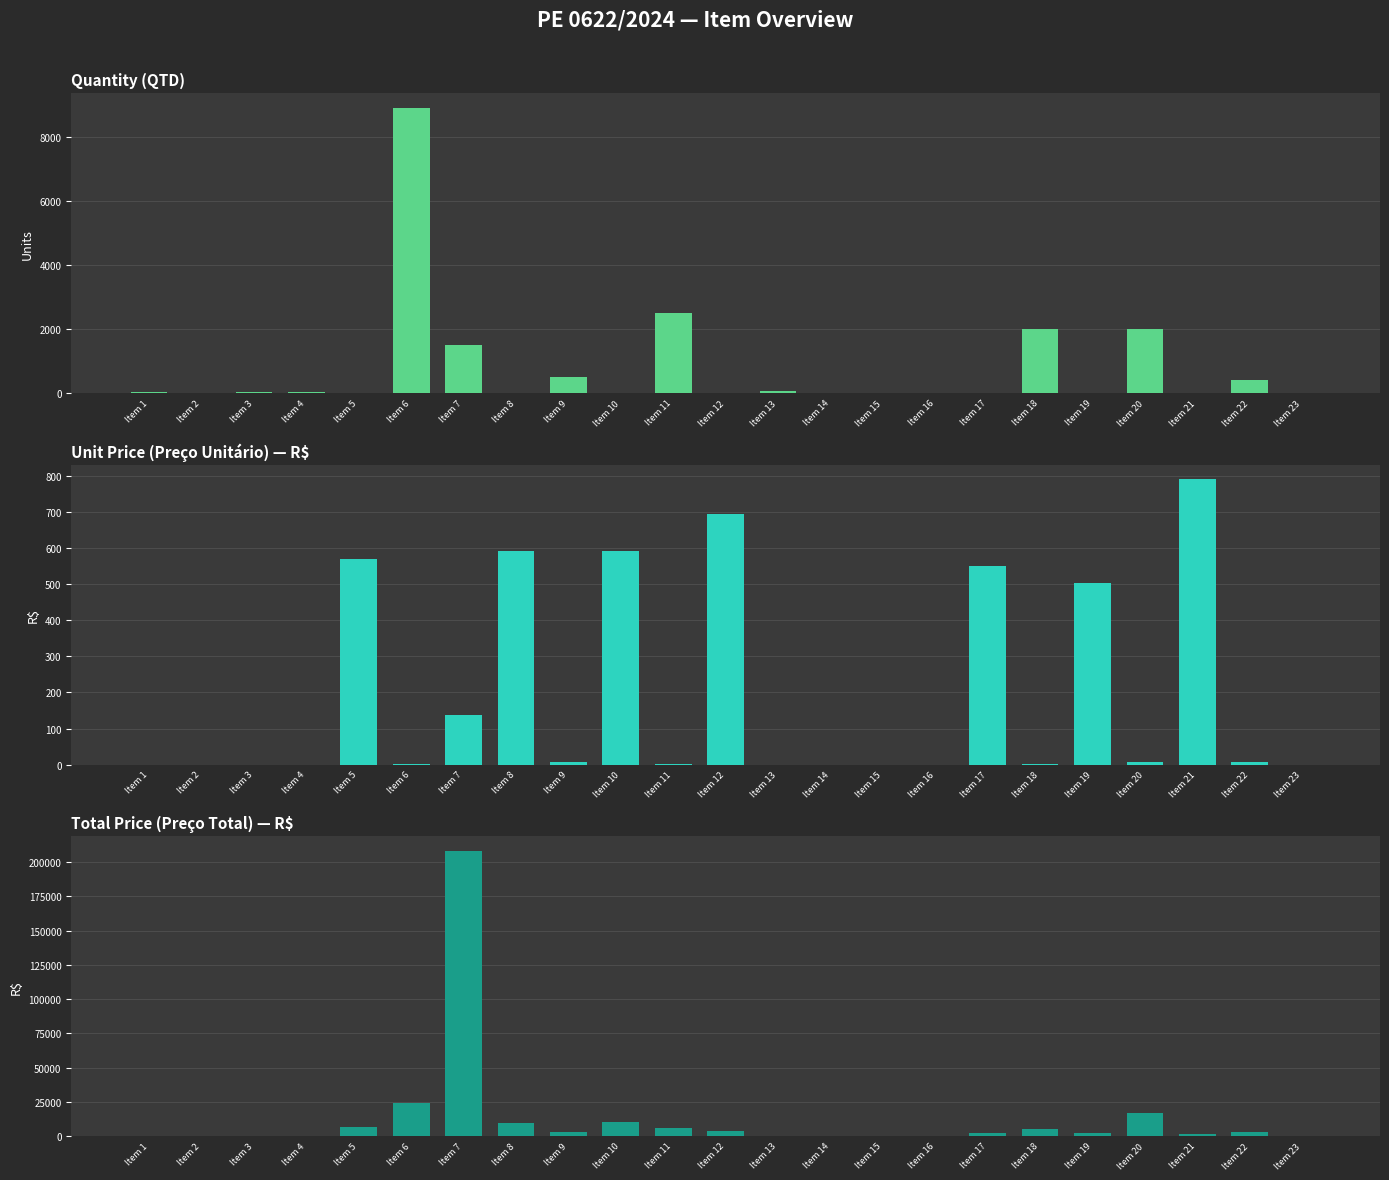

At Item 17, list the series in order from largest to smallest.

Preço Total, Preço Unitário, QTD